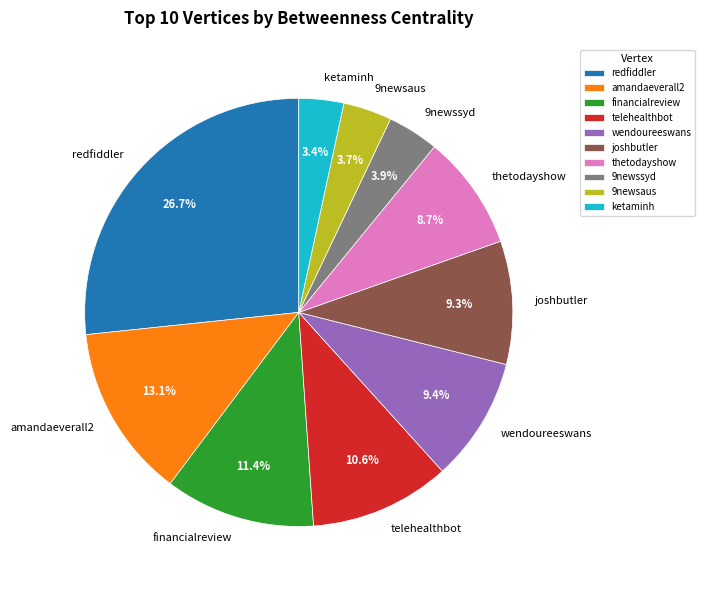

To the nearest percent, what is the difference between the largest and smallest slice percentages?

23%